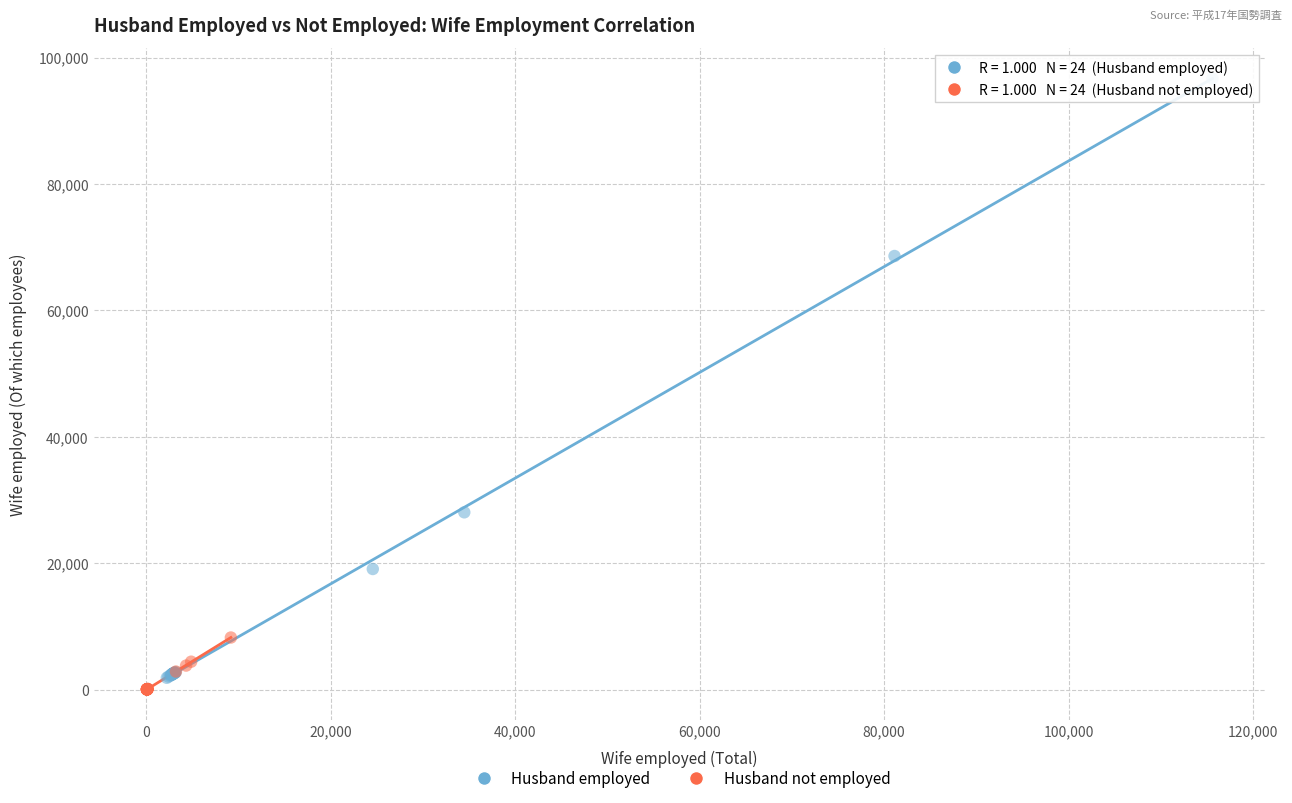

Which series has the largest Y range (max minus min)?

Husband employed